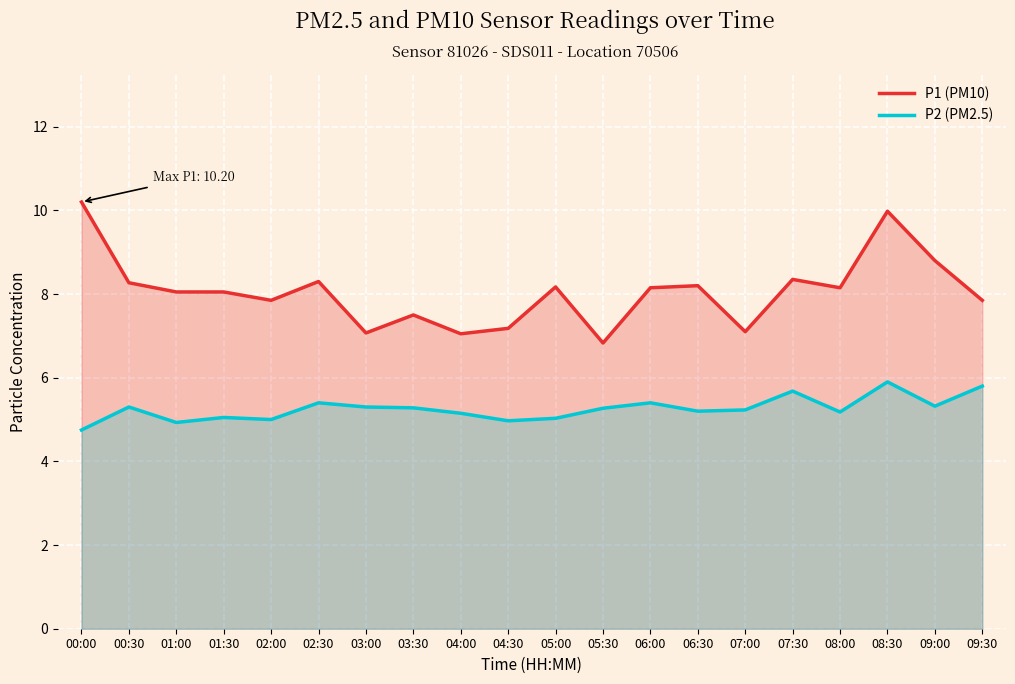

What is the sum of the P1 (PM10) values at 04:00 and 09:00?

15.9